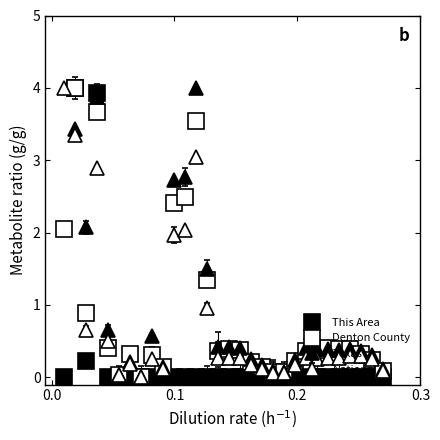

What is the value of the Denton County point at the 27th from the left?

0.4